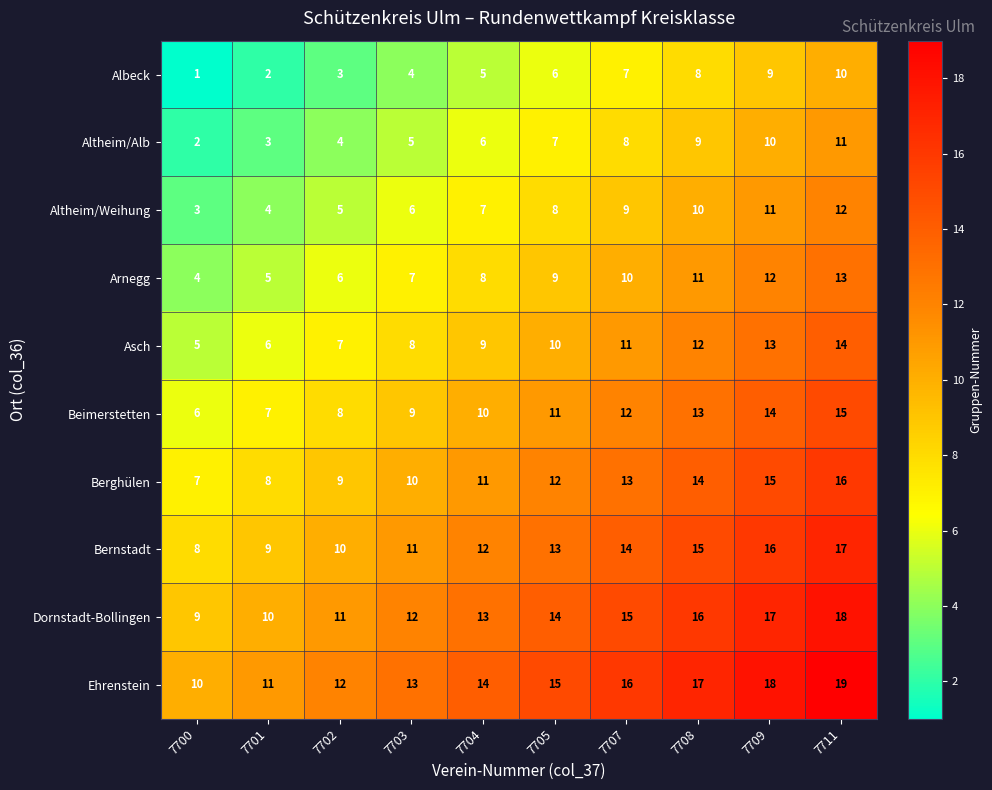

List the series in order of their peak value, lowest first.

Albeck, Altheim/Alb, Altheim/Weihung, Arnegg, Asch, Beimerstetten, Berghülen, Bernstadt, Dornstadt-Bollingen, Ehrenstein